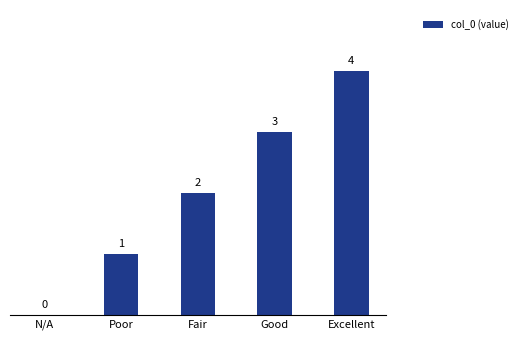

What is the average value?

2